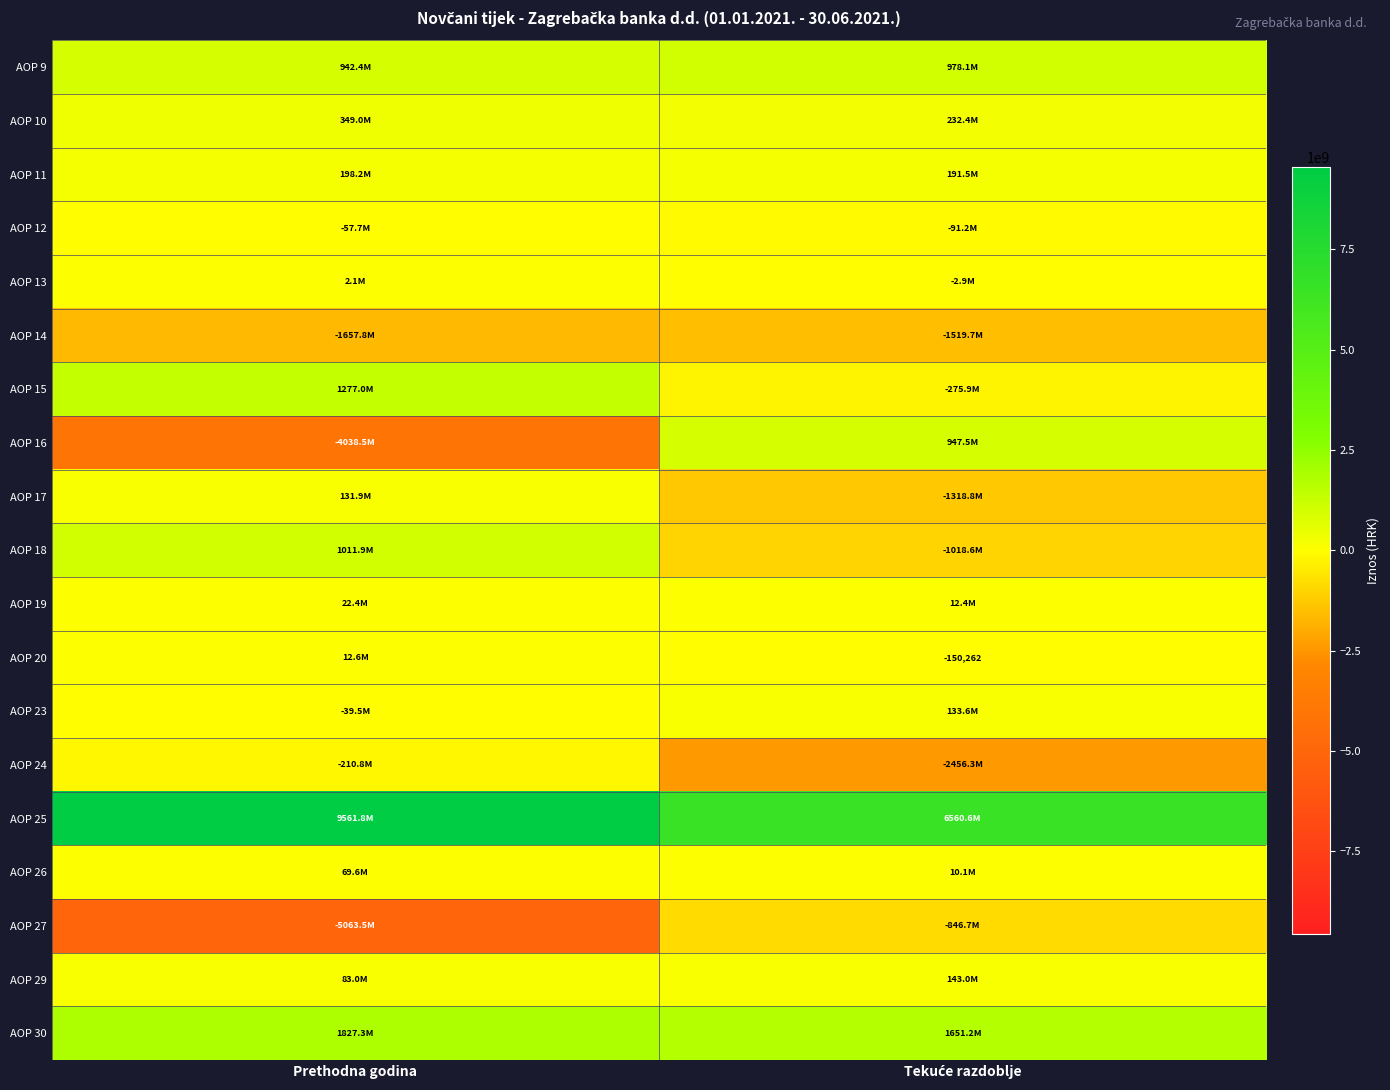

What is the sum of all AOP 25 values?

16122446277